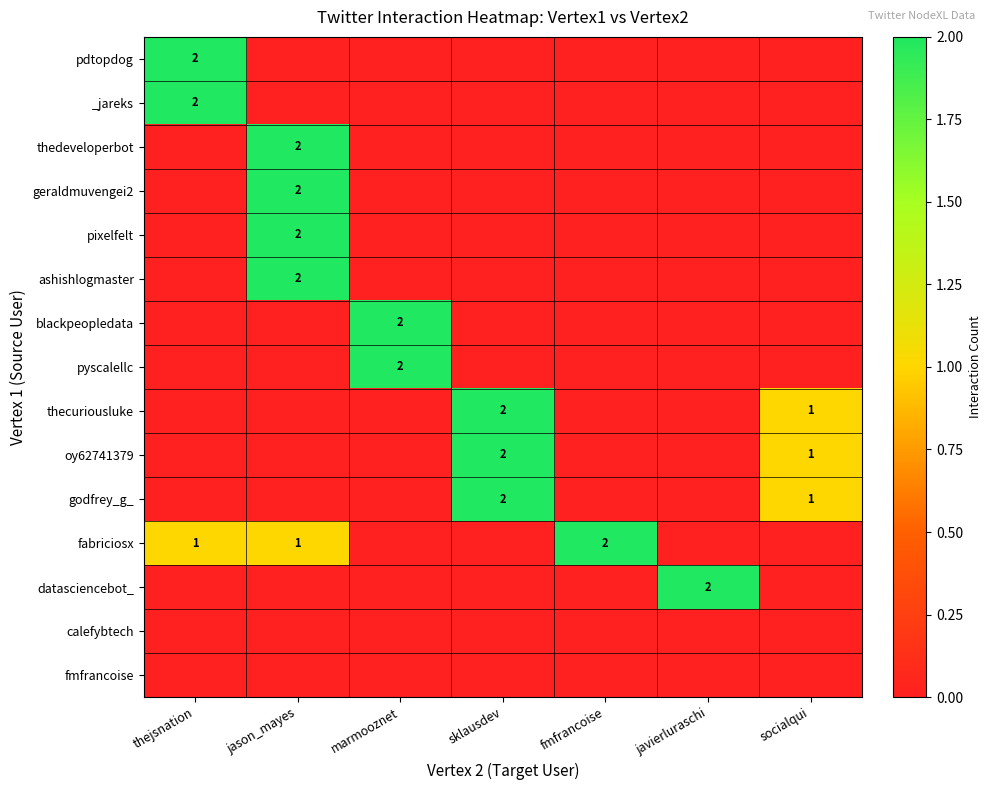

True or false: ashishlogmaster has a value of -1 at thejsnation.

False